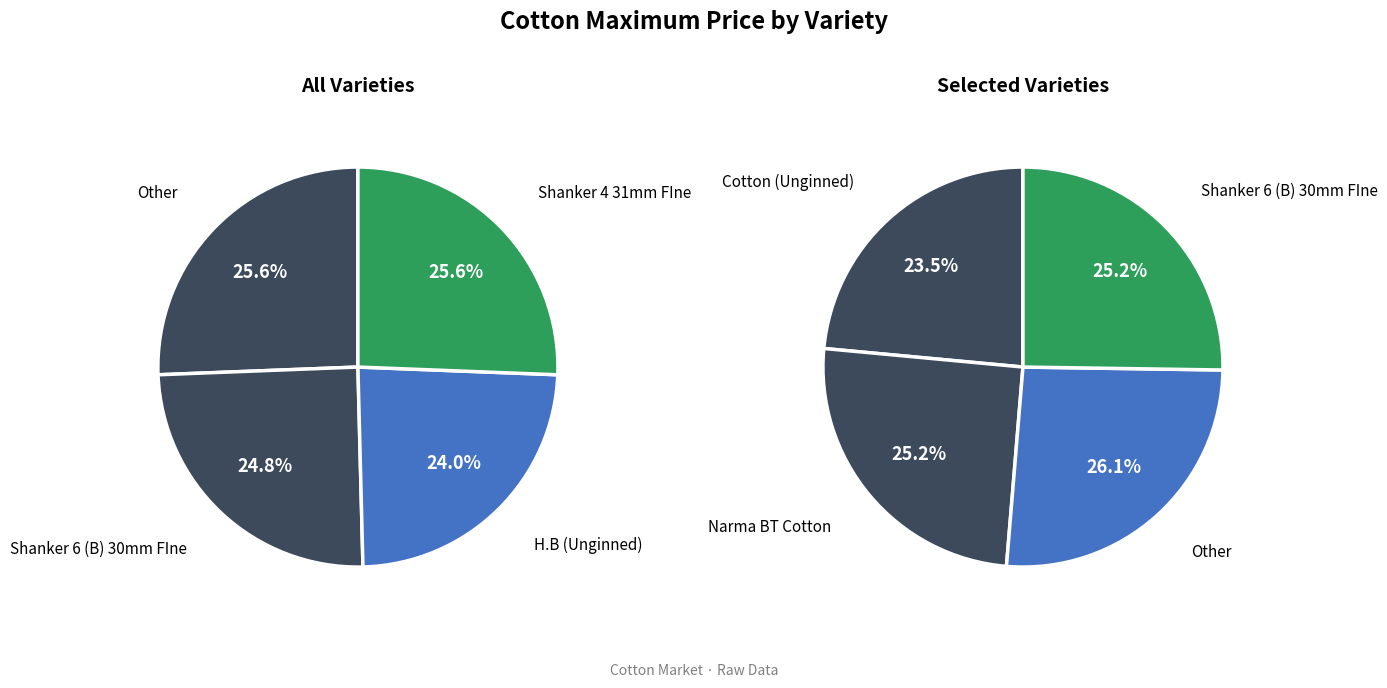

The H.B (Unginned) slice represents 9% of the pie. True or false?

False